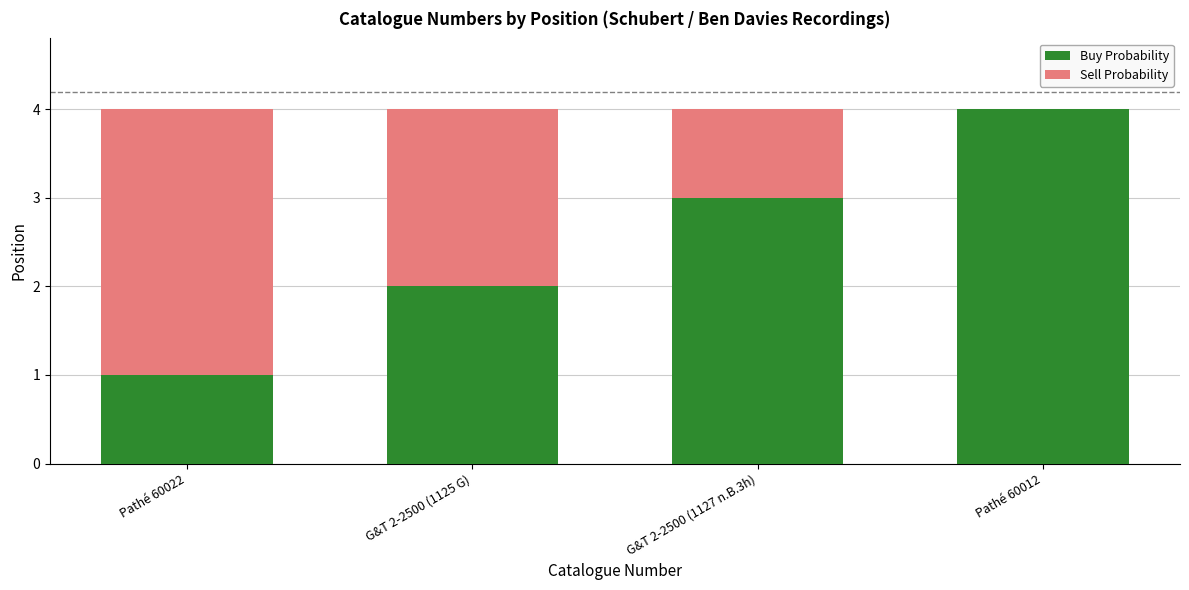

What is the difference between the Buy Probability values at G&T 2-2500 (1127 n.B.3h) and Pathé 60022?

2